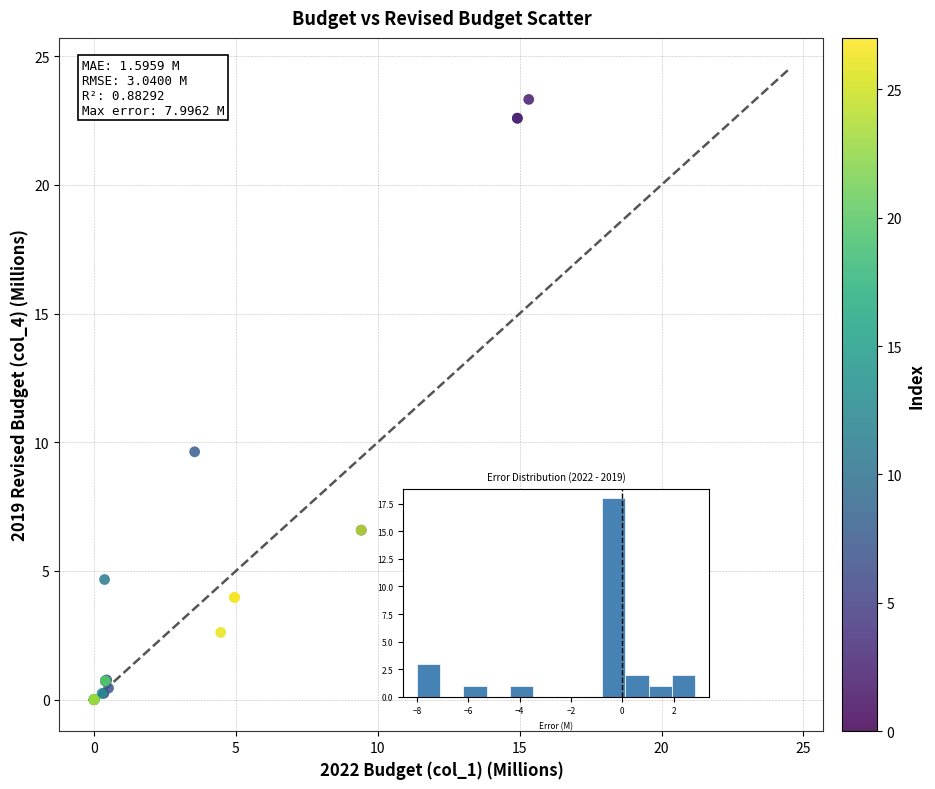

What Y value in the scatter plot is closest to 11?

9.6